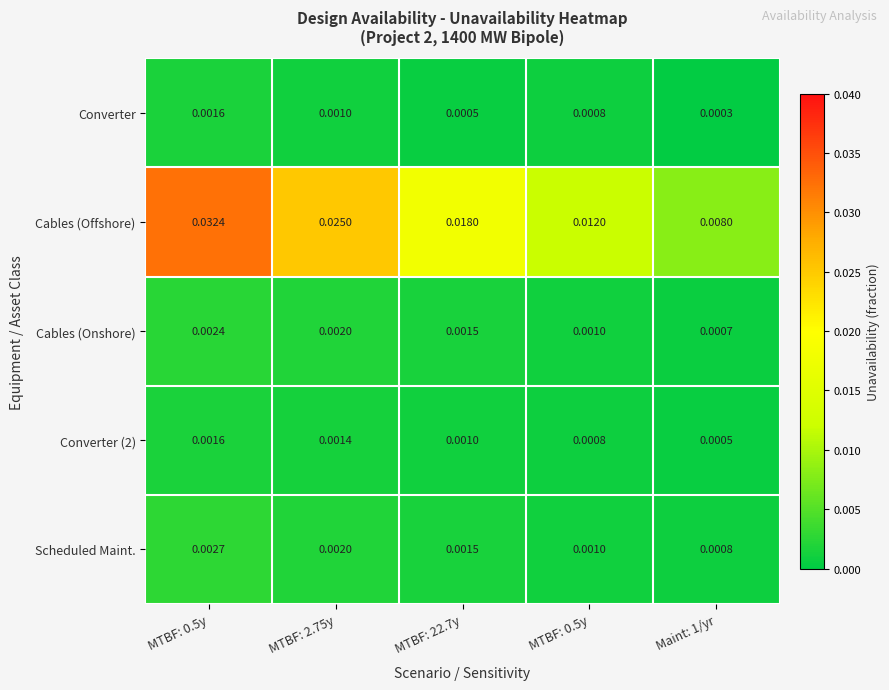

Which series has the widest spread of values?

Cables (Offshore)